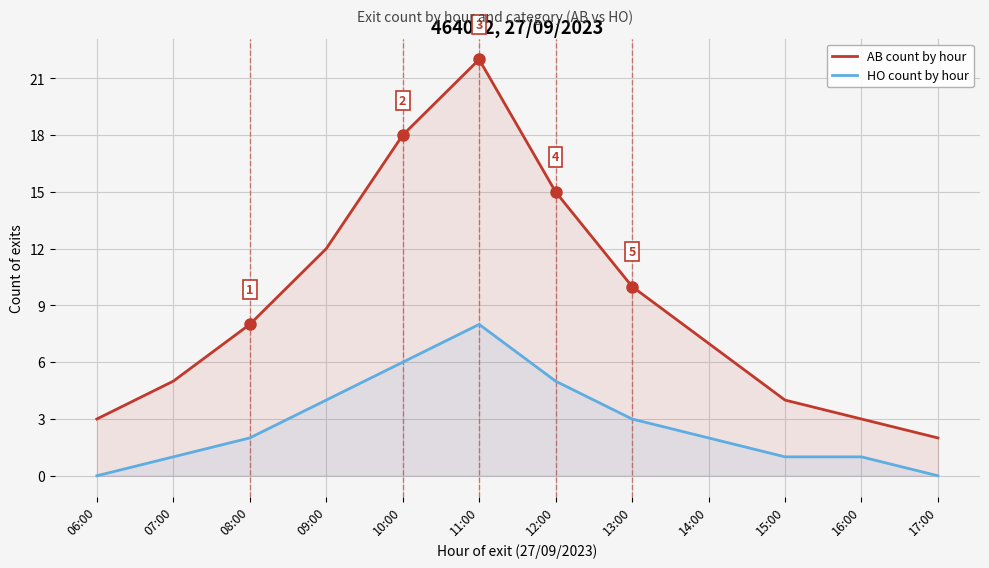

At which label does AB count by hour reach its peak?

11:00